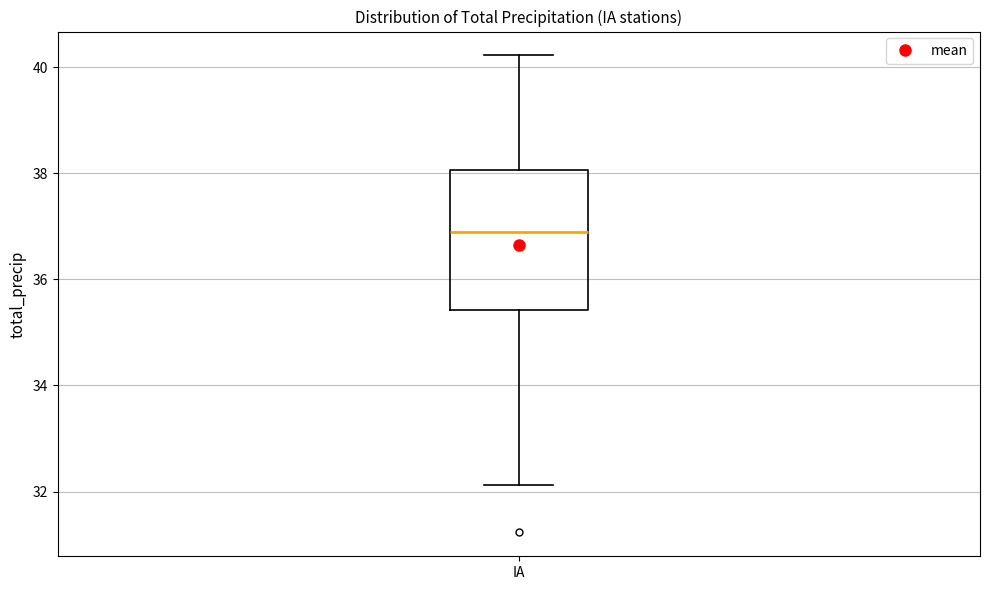

Read this box plot against the y-axis: the position of the median line, the range covered by the box, and the ends of both whiskers. The values are not printed on the chart, so give them approximately, as read against the axis.

median 37.0, box 35.4 to 38.0, whiskers 32.2 to 40.2